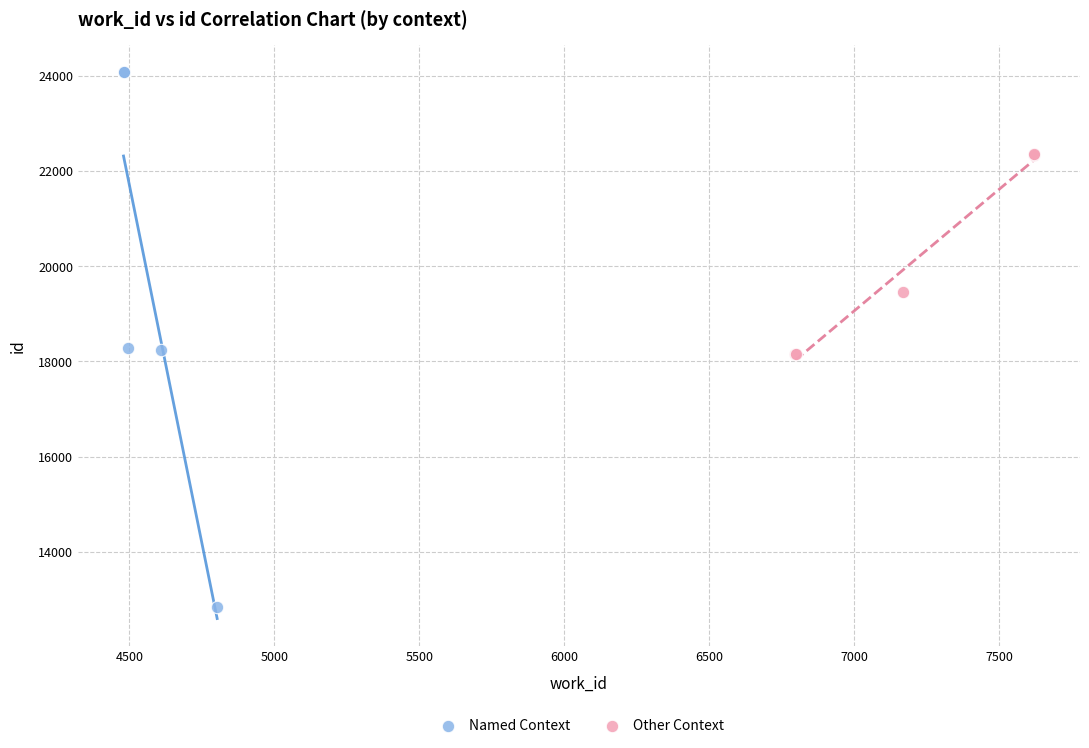

Which series contains the highest Y value?

Named Context